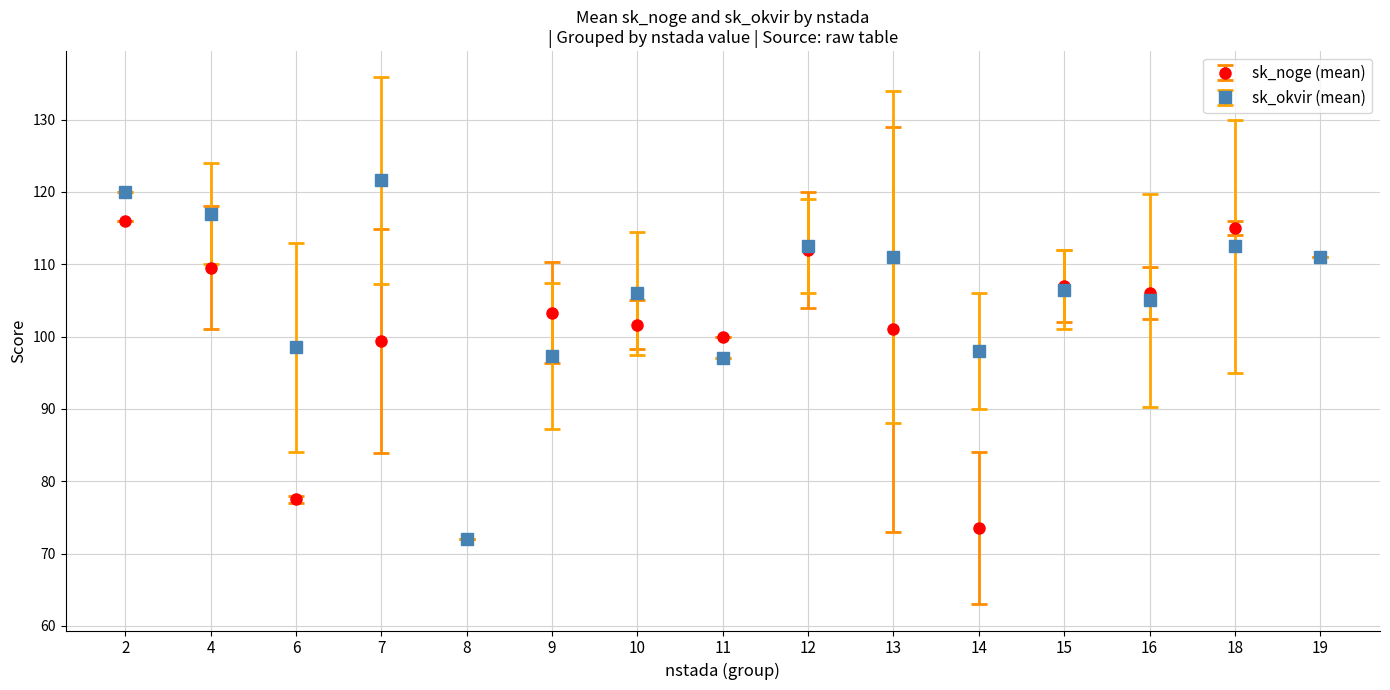

Reading left to right, transcribe all the data shown in this chart.

sk_noge (mean): 2=116.0	4=109.5	6=77.5	7=99.4	8=72.0	9=103.3	10=101.7	11=100.0	12=112.0	13=101.0	14=73.5	15=107.0	16=106.0	18=115.0	19=111.0
sk_okvir (mean): 2=120.0	4=117.0	6=98.5	7=121.6	8=72.0	9=97.3	10=106.0	11=97.0	12=112.5	13=111.0	14=98.0	15=106.5	16=105.0	18=112.5	19=111.0